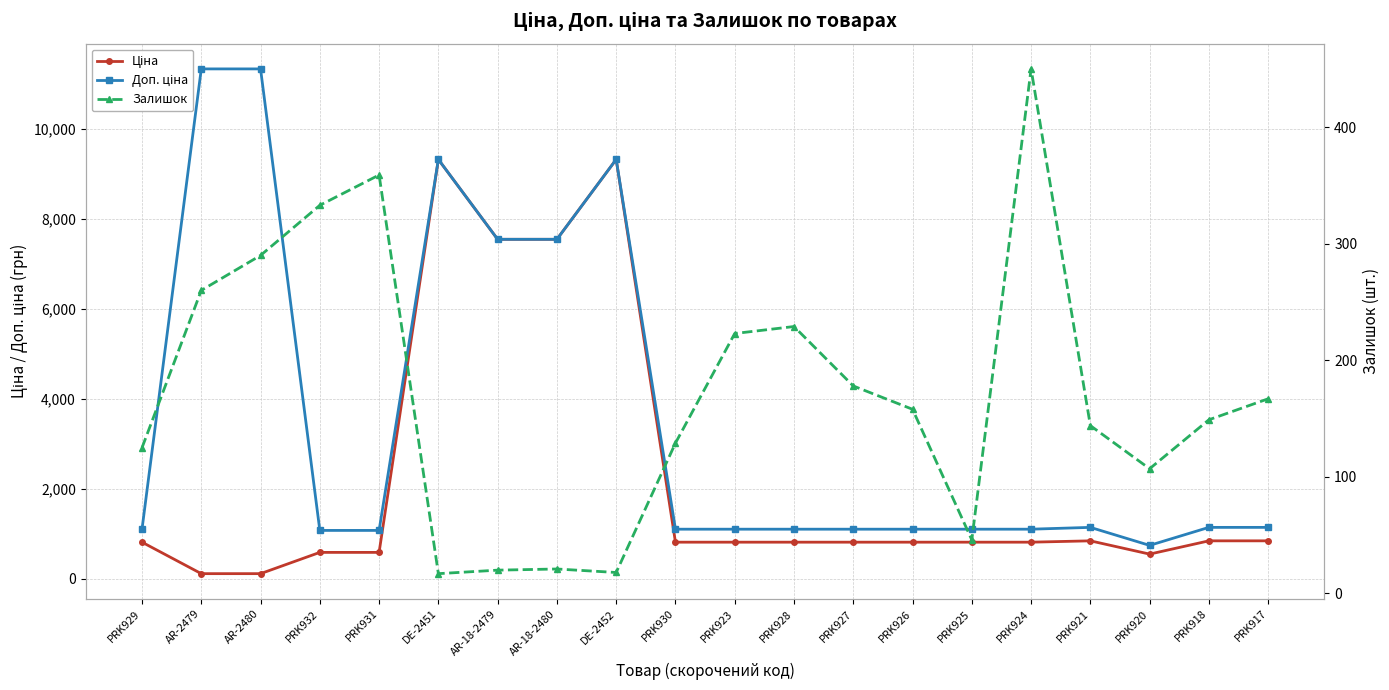

At which label does Ціна first exceed 813?

PRK929